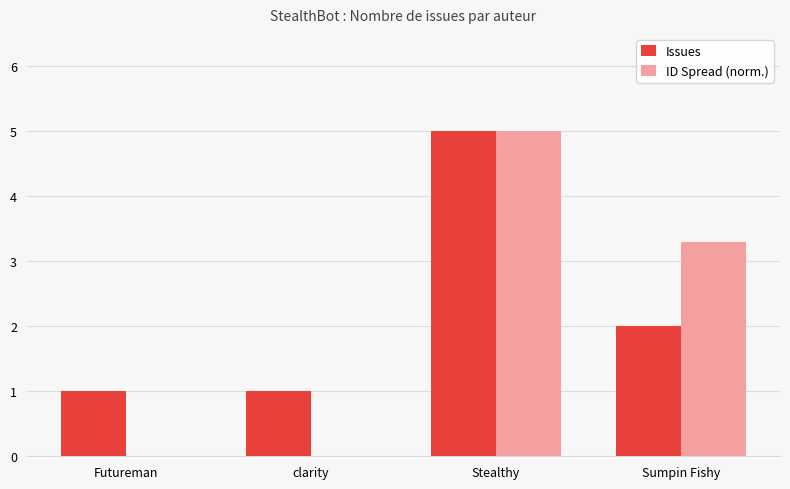

Is it true that ID Spread (norm.) equals 1.1 at Stealthy?

False